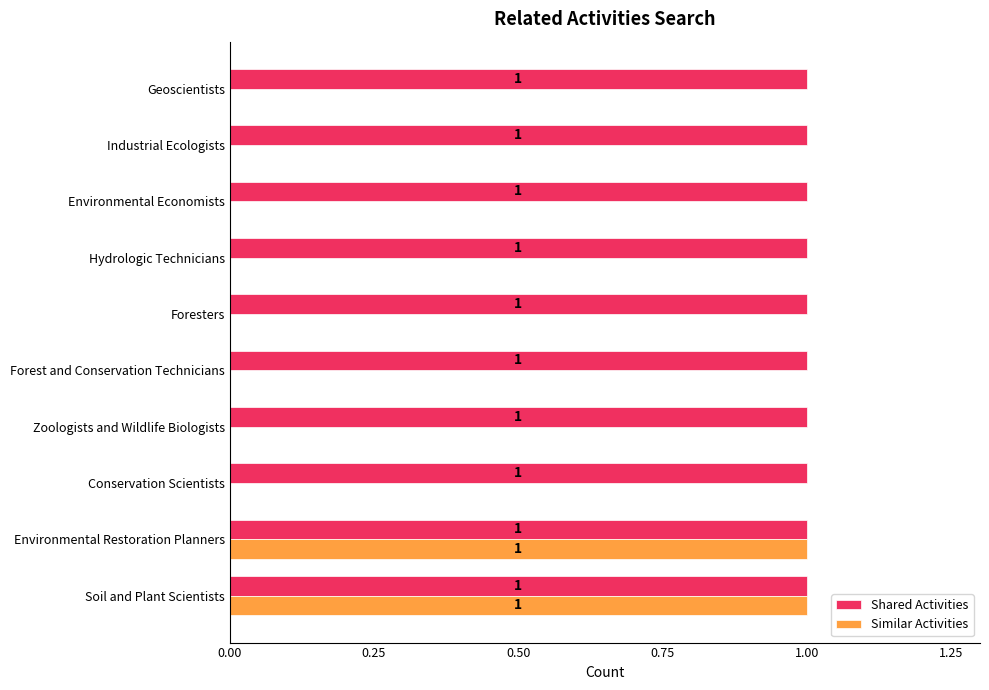

Count the number of data series in this chart.

2